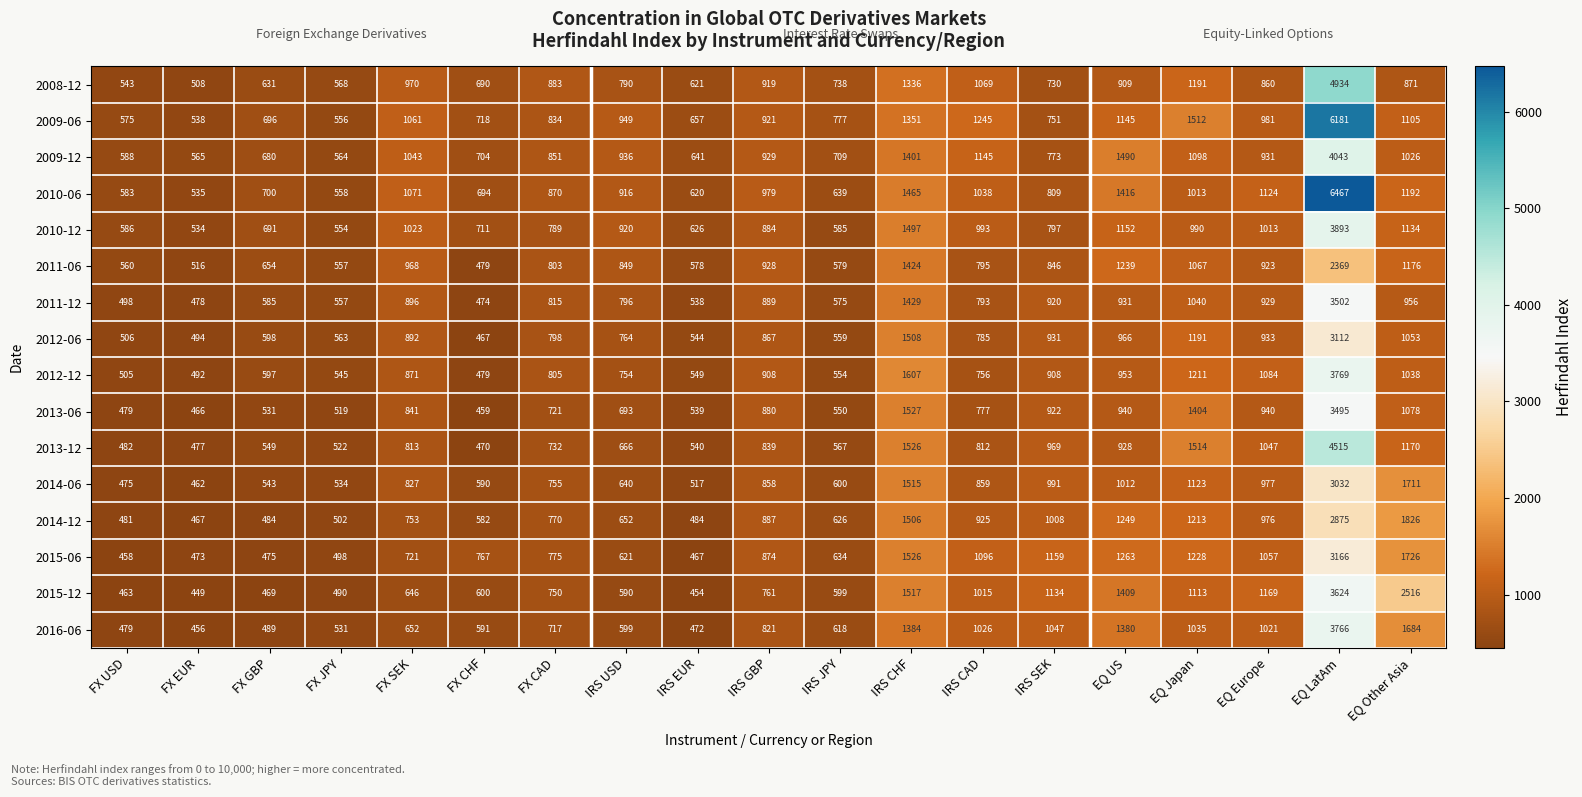

How many categories are shown in the chart?

19